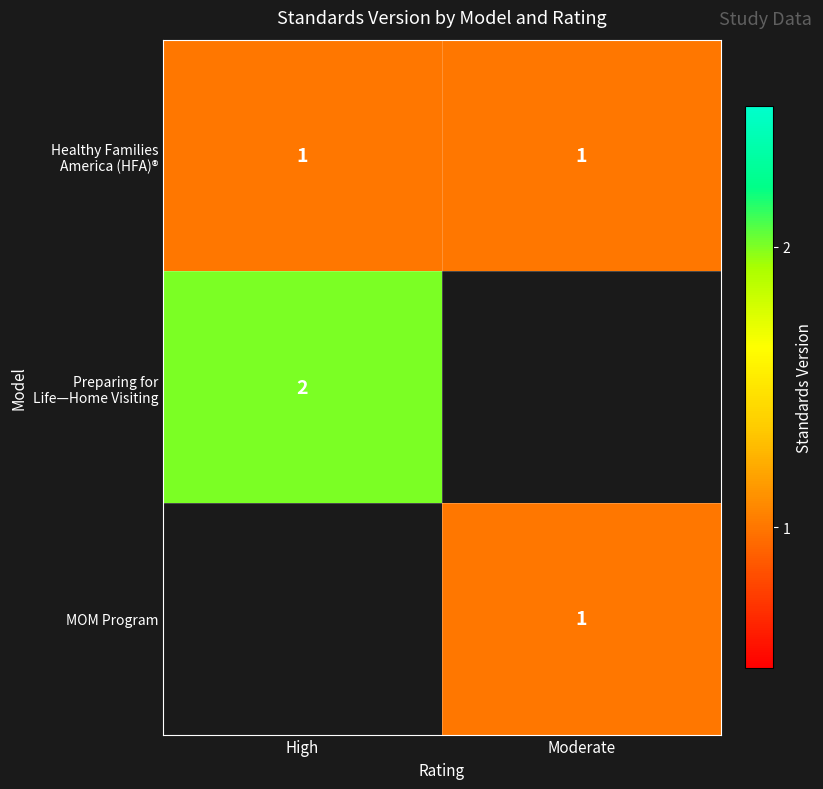

Is the value of Preparing for Life—Home Visiting at High greater than the value of MOM Program at Moderate?

Yes